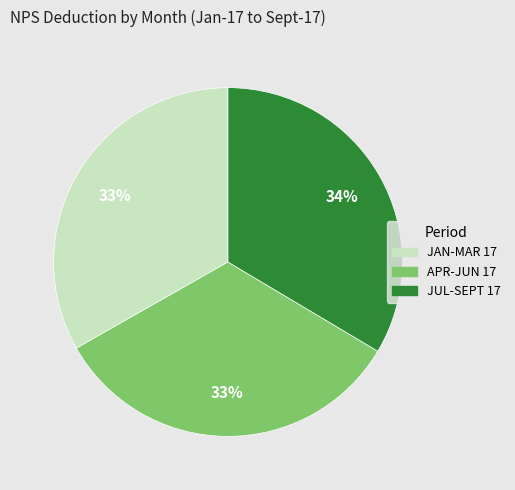

Is there any slice that represents more than half of the pie?

No